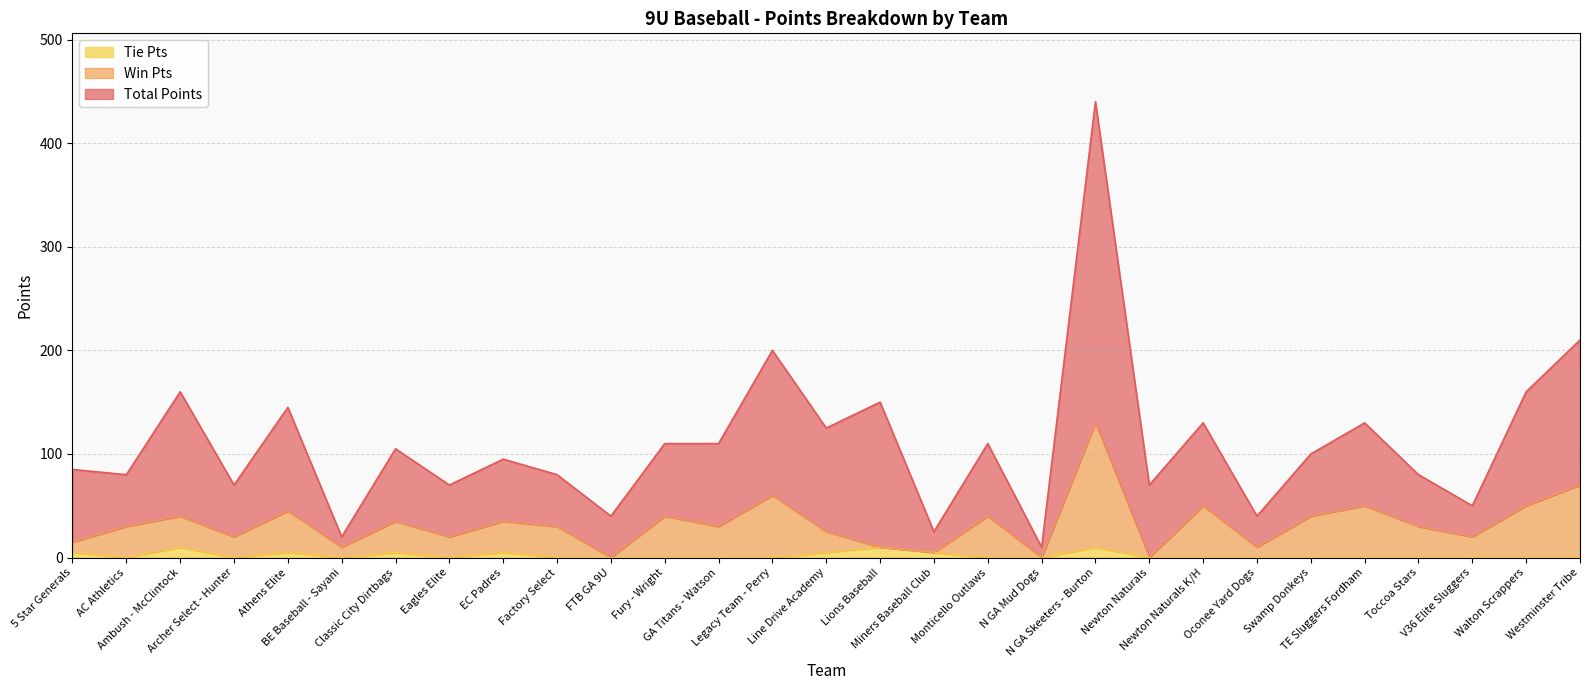

Rank the series by their average value, from lowest to highest.

Tie Pts, Win Pts, Total Points